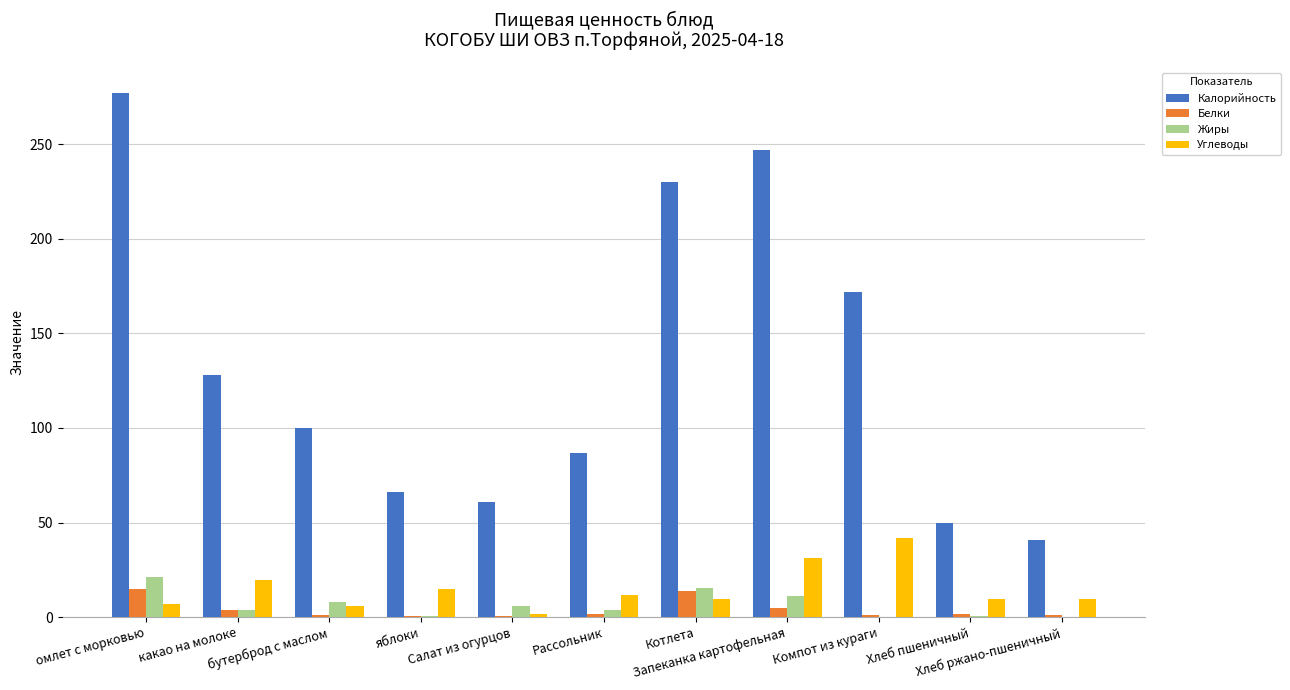

What is the greatest value displayed?

277.0